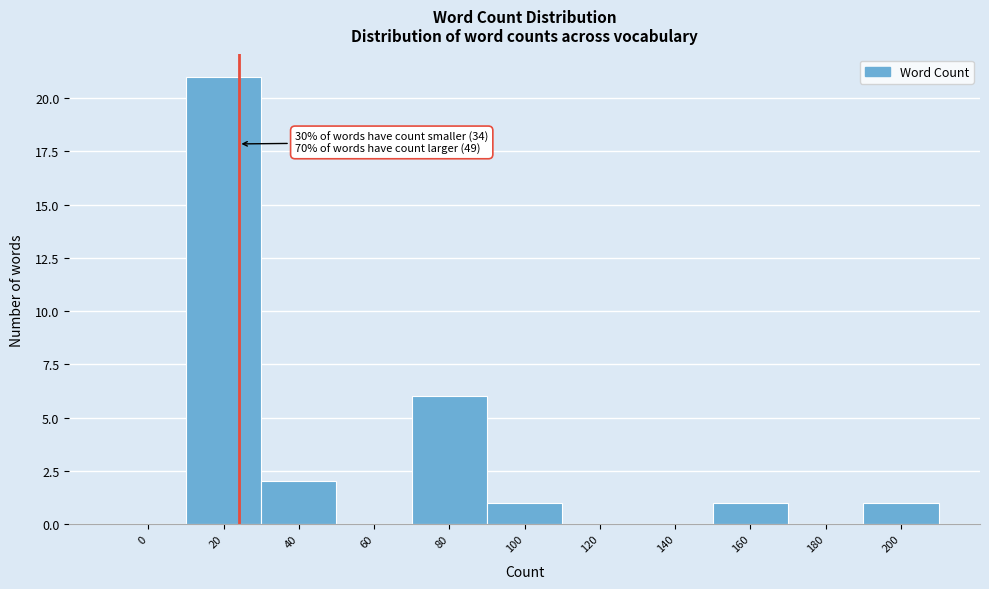

Reading left to right, list all the values displayed in this chart.

0=0	20=21	40=2	60=0	80=6	100=1	120=0	140=0	160=1	180=0	200=1